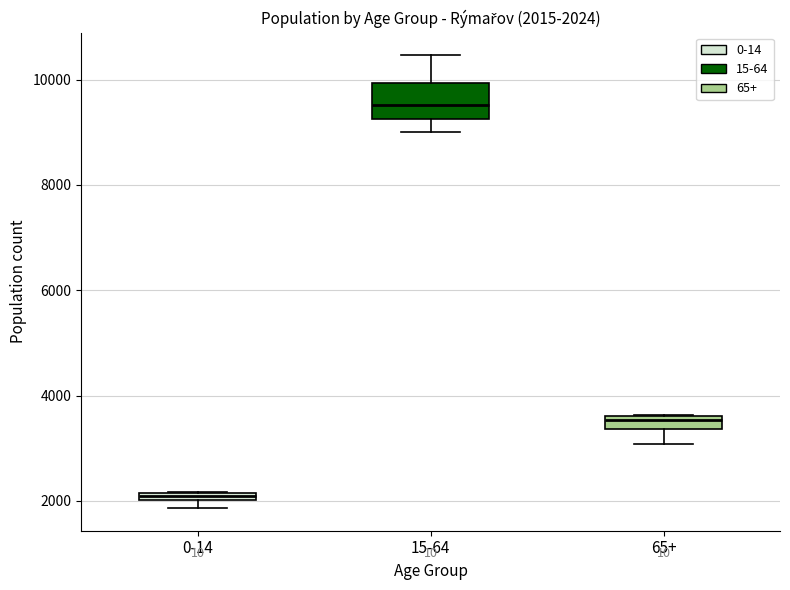

Which box is the tallest, from its lower edge to its upper edge?

15-64